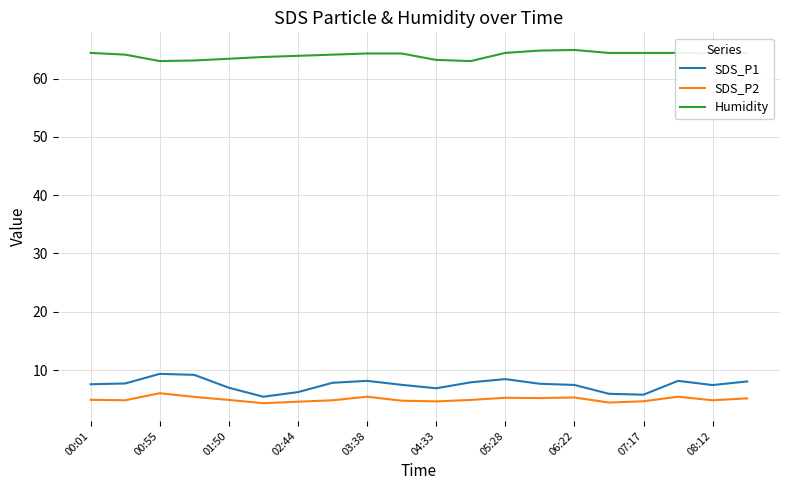

What are all the series names shown in the legend?

SDS_P1, SDS_P2, Humidity